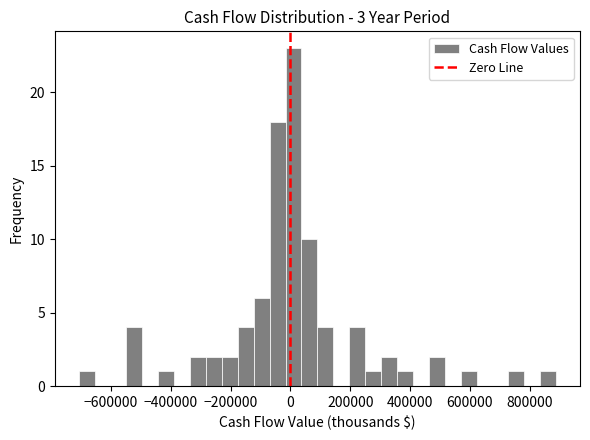

Around what value on the x-axis is the tallest bar? Give the approximate position of its centre, as read against the axis.

20000